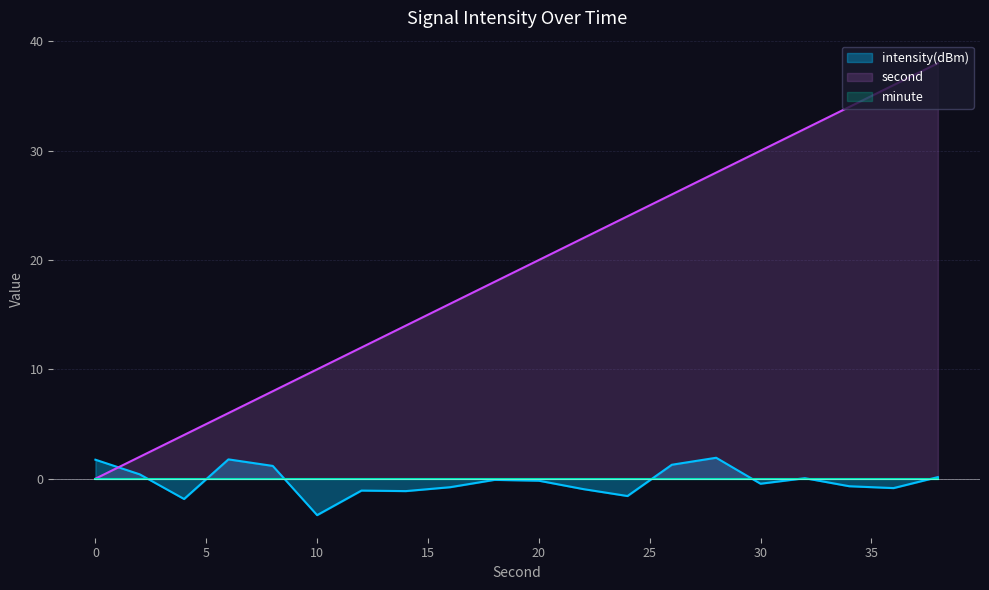

What is the minimum value shown in the chart?

-3.3